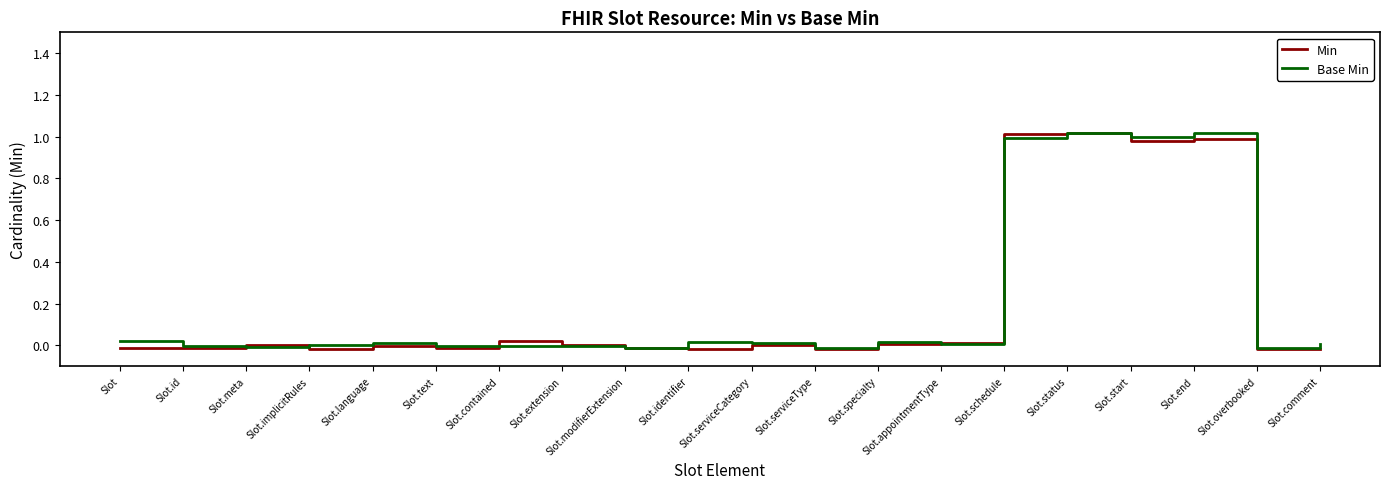

Is it true that Min equals 0.0 at Slot.appointmentType?

True